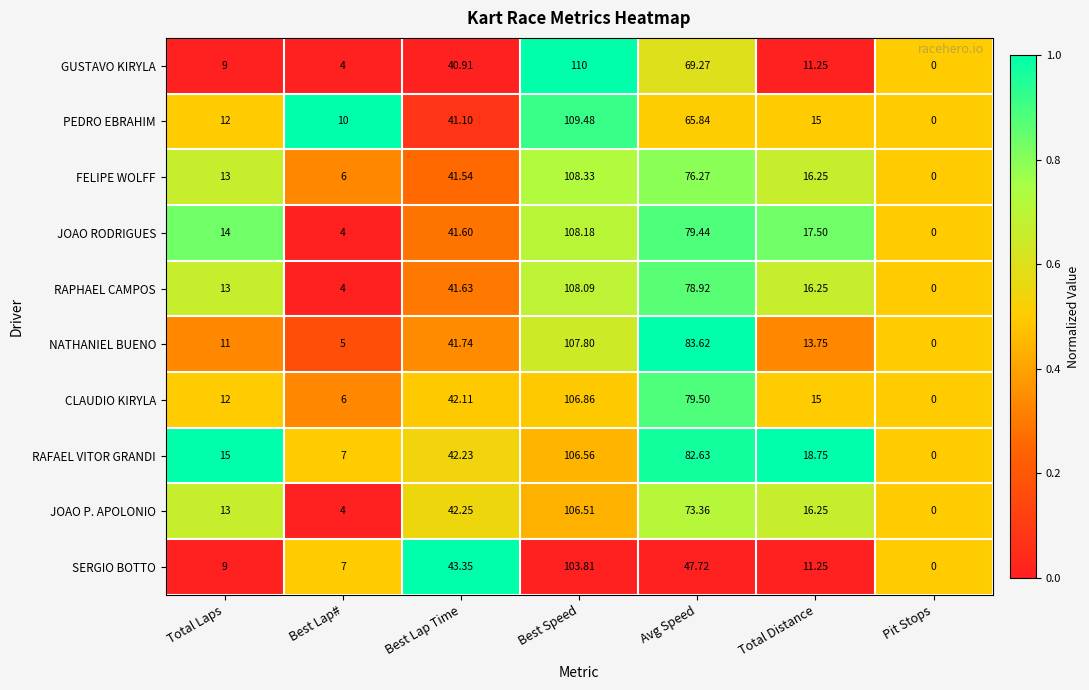

Which series has the largest range (max minus min)?

GUSTAVO KIRYLA